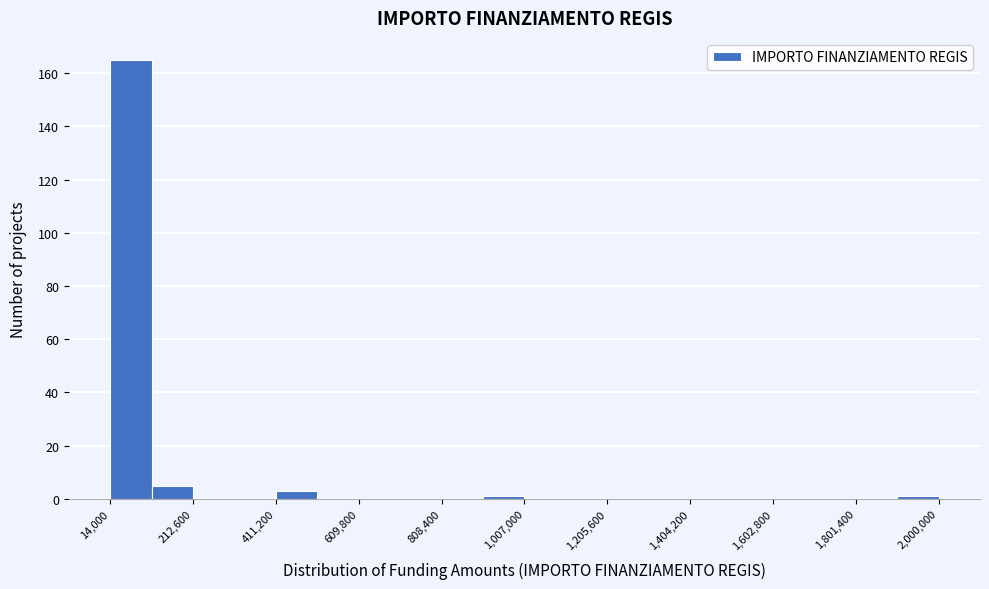

Reading left to right, transcribe this chart: for each bar, give the range it covers on the x-axis and its height. Neither the bar edges nor the heights are printed on the chart, so give them approximately, as read against the axes.

20000 to 120000: 166
120000 to 220000: 6
220000 to 320000: 0
320000 to 420000: 0
420000 to 520000: 4
520000 to 600000: 0
600000 to 700000: 0
700000 to 800000: 0
800000 to 900000: 0
900000 to 1000000: under 2
1000000 to 1100000: 0
1100000 to 1200000: 0
1200000 to 1300000: 0
1300000 to 1400000: 0
1400000 to 1500000: 0
1500000 to 1600000: 0
1600000 to 1700000: 0
1700000 to 1800000: 0
1800000 to 1900000: 0
1900000 to 2000000: under 2